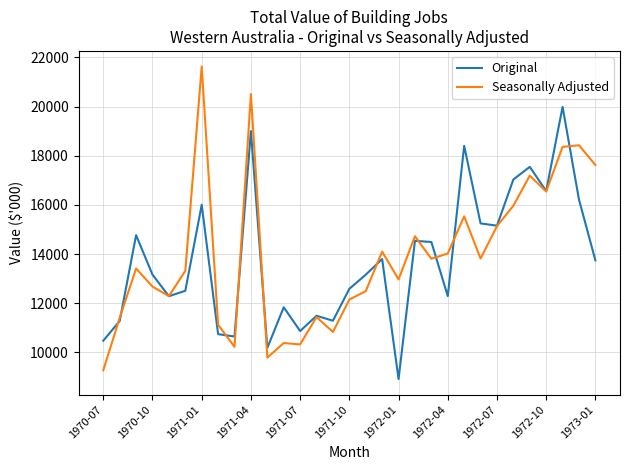

Does the chart display data point markers on the line(s)?

No